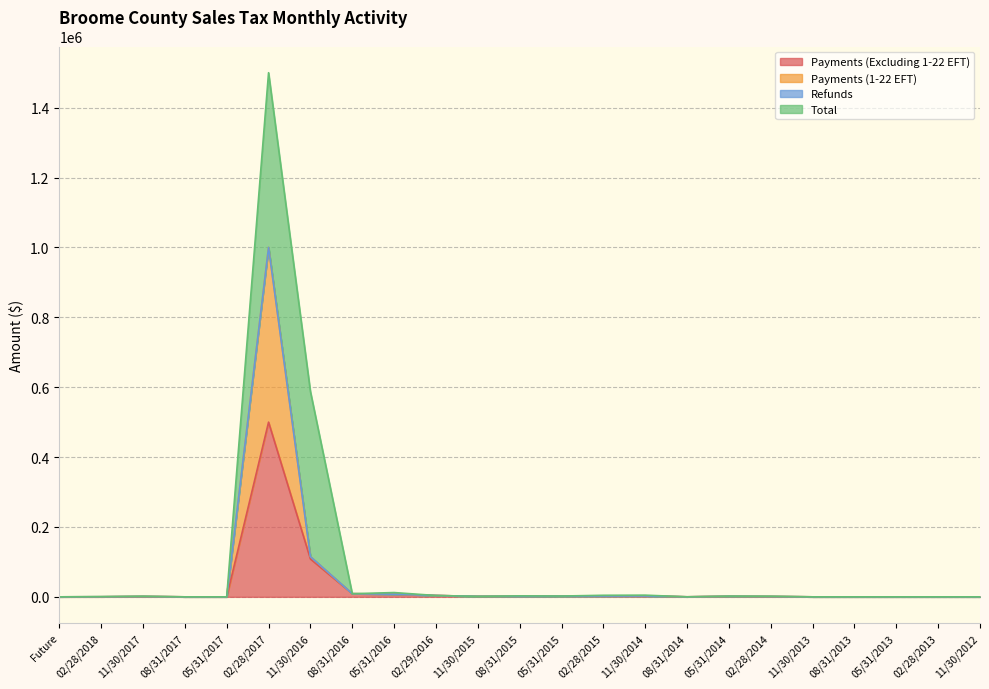

What is the label of the 6th point from the left?

02/28/2017